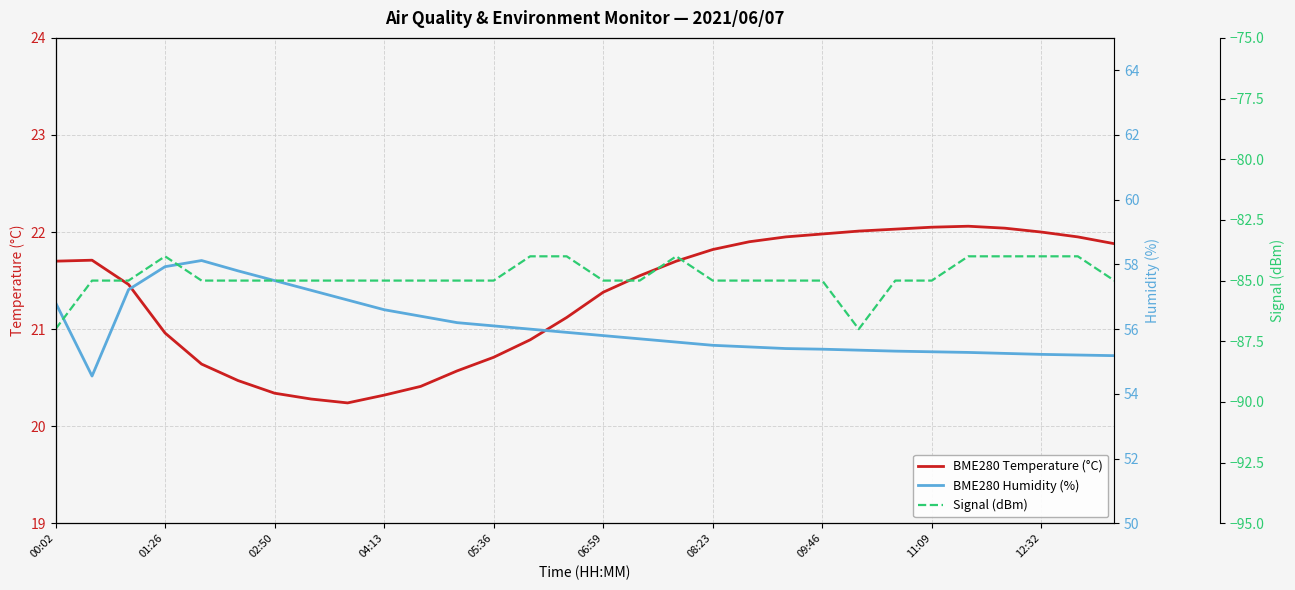

Which category has the highest value in the BME280 Temperature (°C) series?

25